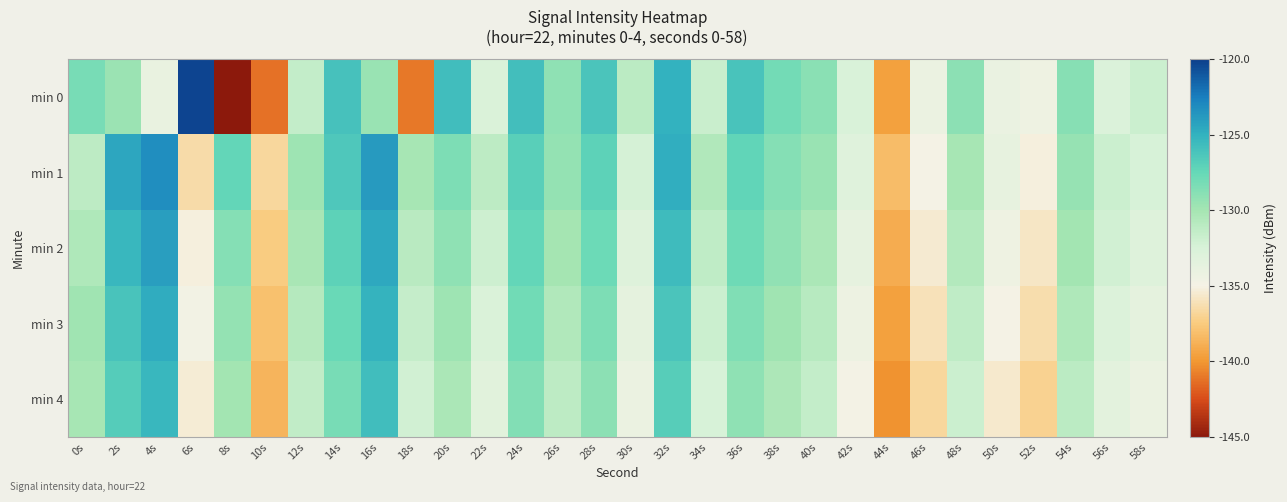

At 6s, list the series in order from largest to smallest.

min 0, min 3, min 2, min 4, min 1